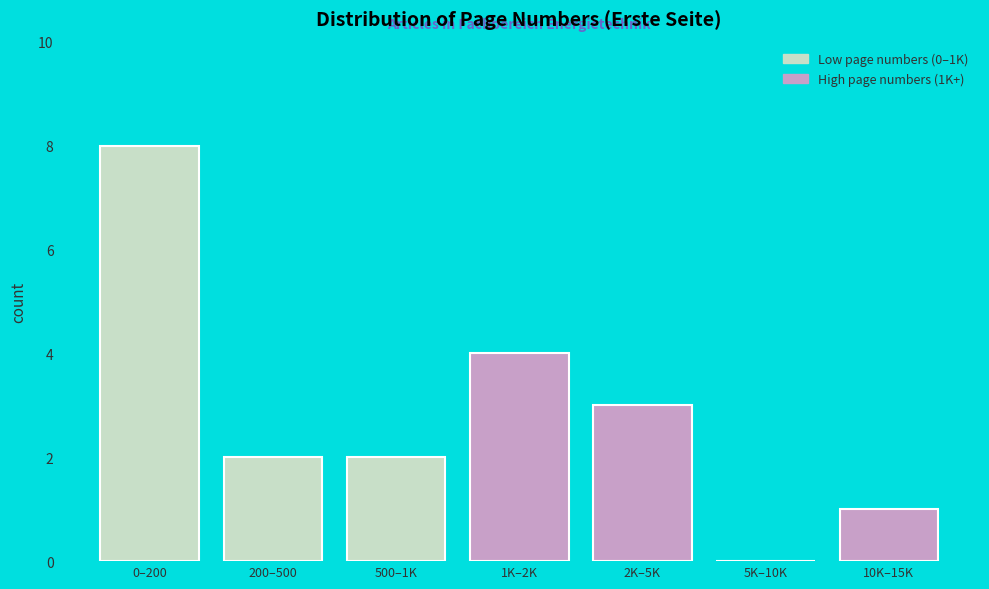

Reading right to left, what are all the values shown in this chart?

10K–15K=1	5K–10K=0	2K–5K=3	1K–2K=4	500–1K=2	200–500=2	0–200=8